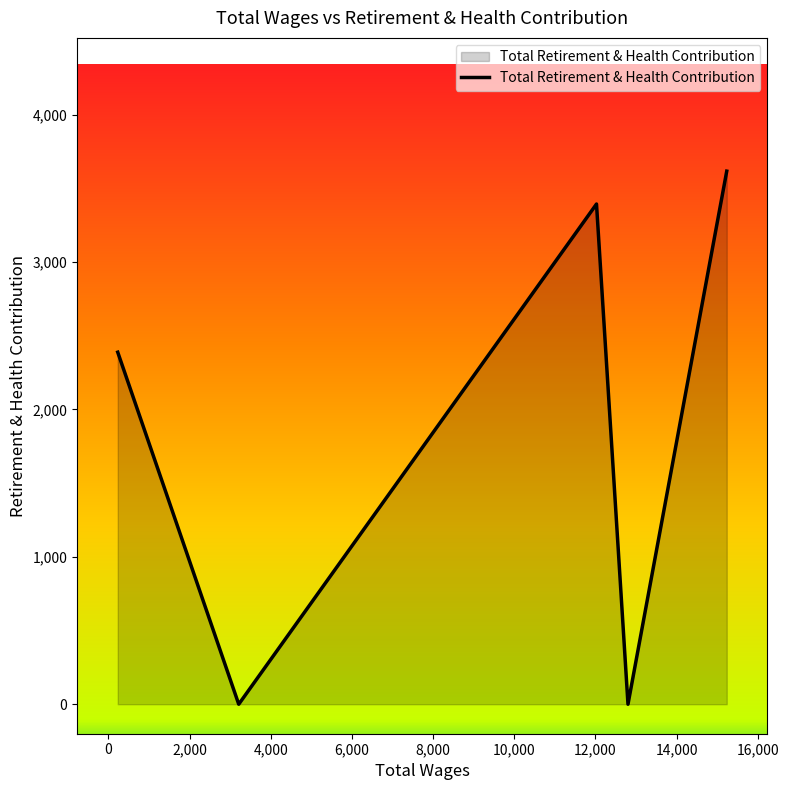

What is the greatest value displayed?

3616